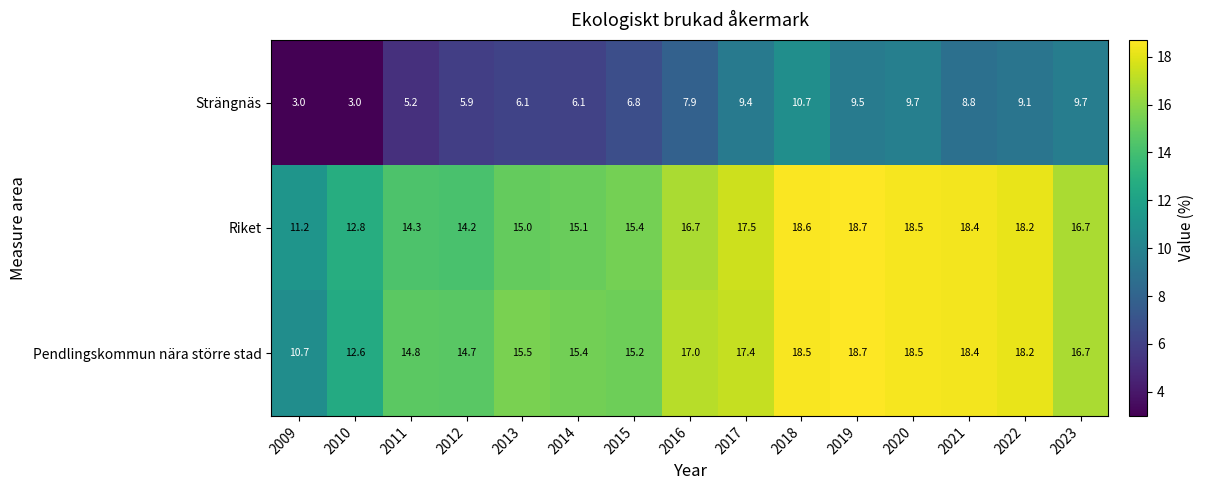

Rank the series at 2009 from highest to lowest value.

Riket, Pendlingskommun nära större stad, Strängnäs